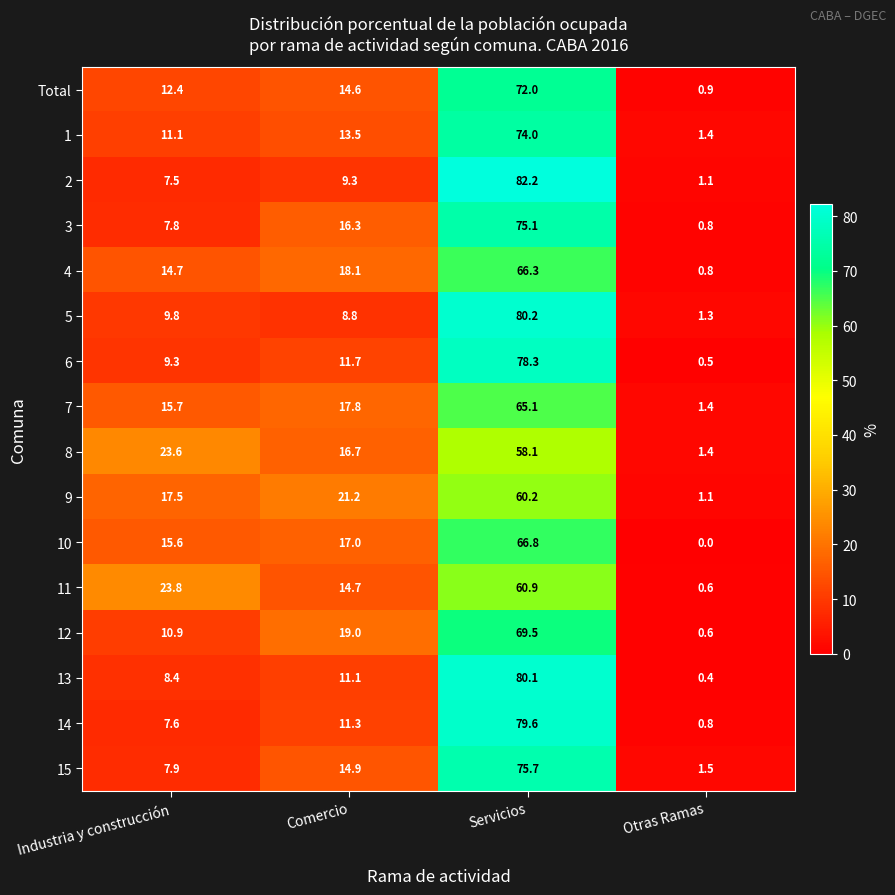

True or false: 15 has a value of 7.9 at Industria y construcción.

True